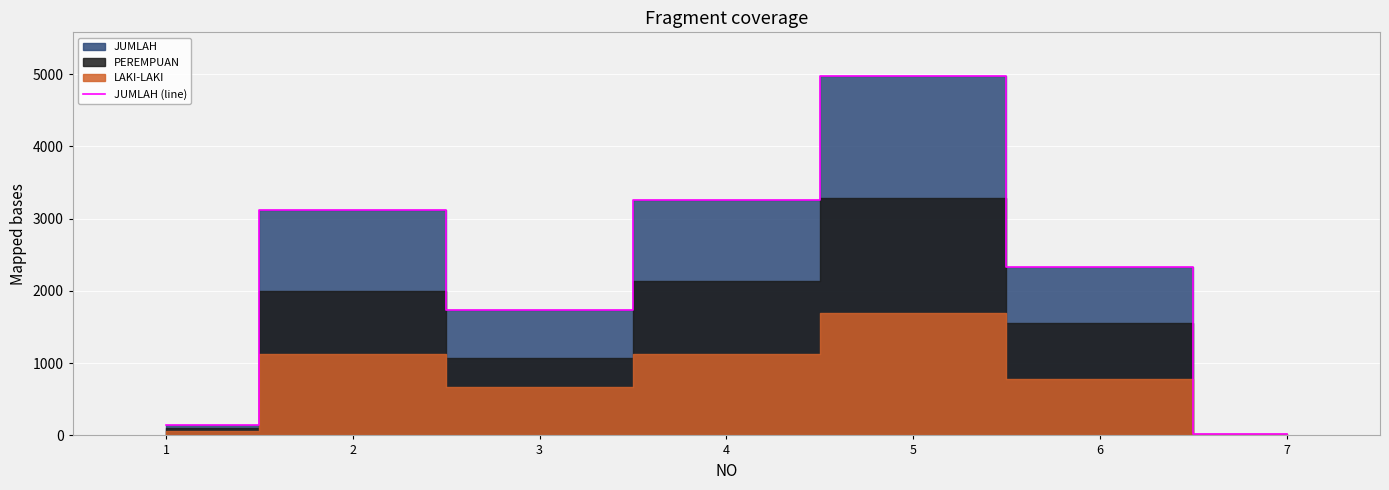

At which category does the chart reach its minimum across all series?

7